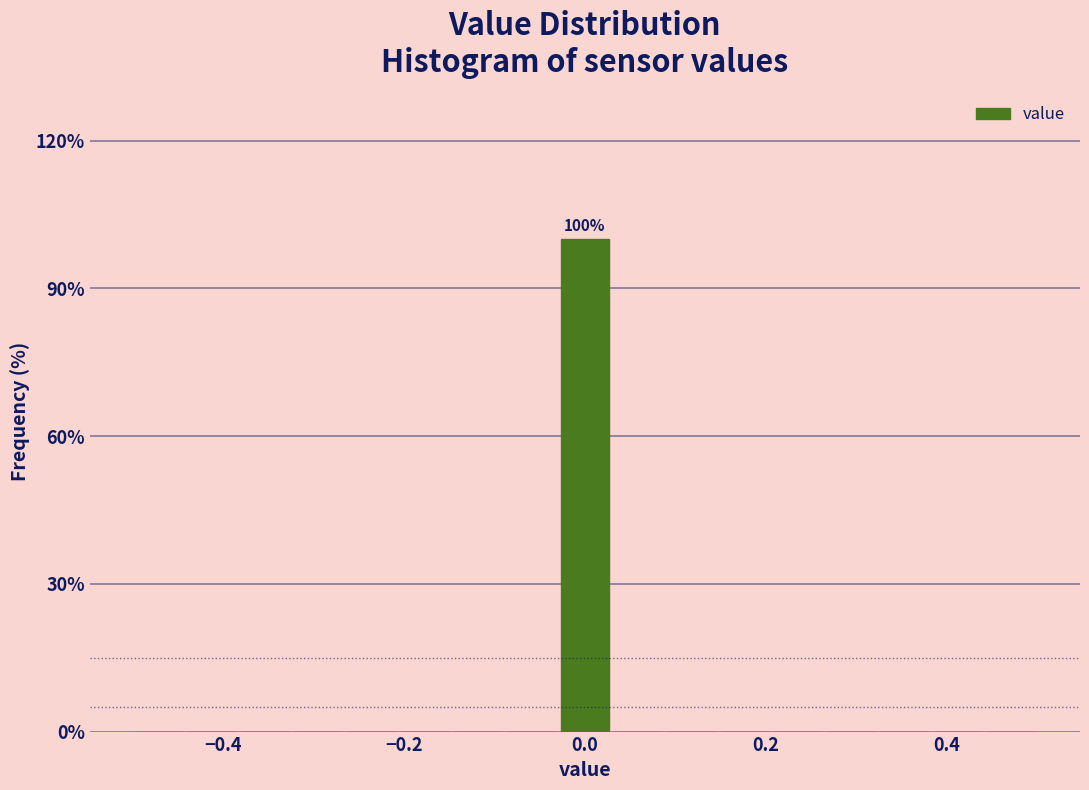

Read against the x-axis, roughly where is the centre of the tallest bar?

0.00